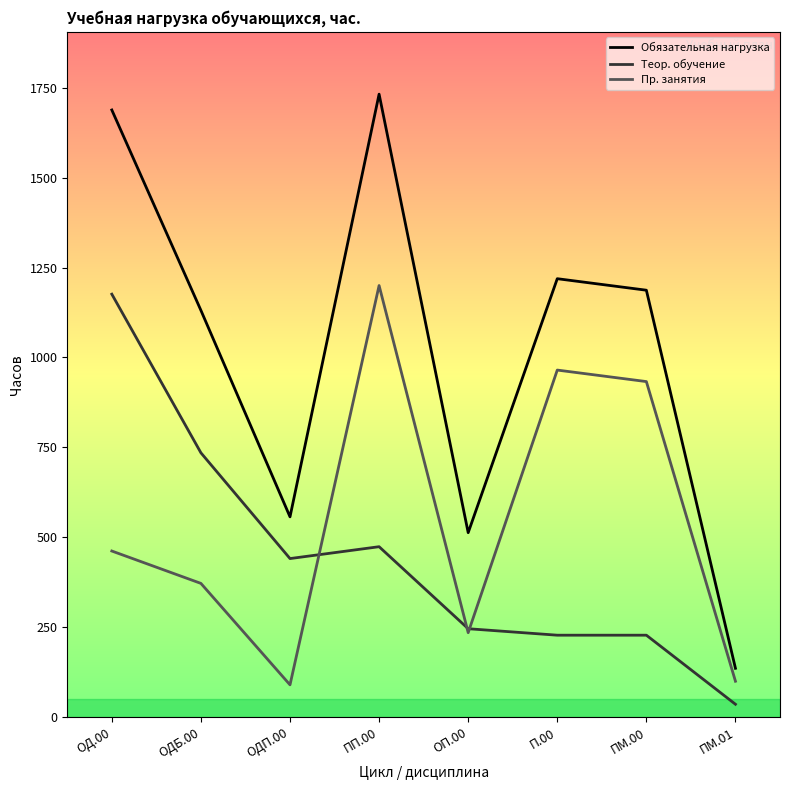

List the labels in order of Обязательная нагрузка value, largest first.

ПП.00, ОД.00, П.00, ПМ.00, ОДБ.00, ОДП.00, ОП.00, ПМ.01